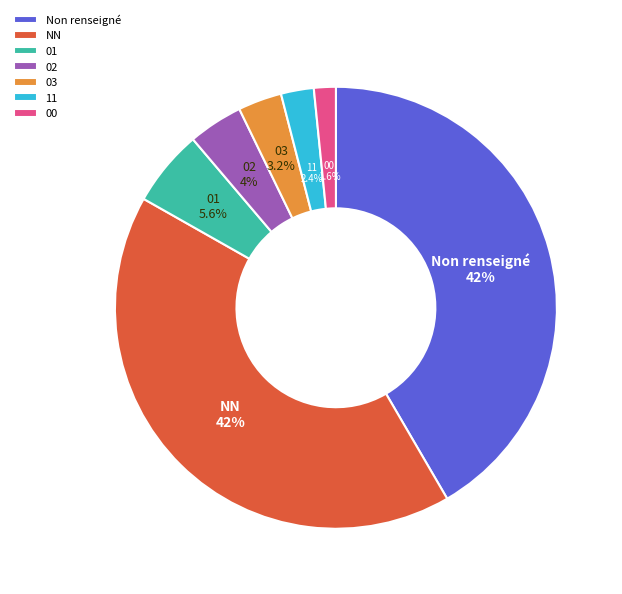

Is there any slice that represents more than half of the pie?

No